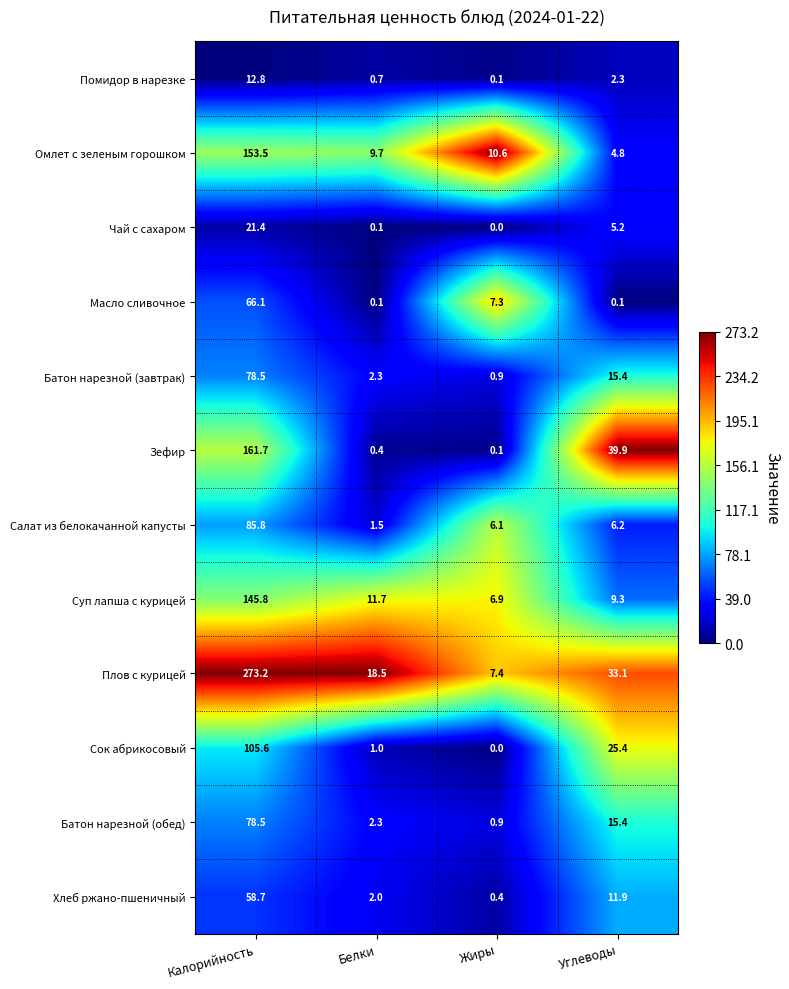

Which label corresponds to the largest value in the chart?

Калорийность